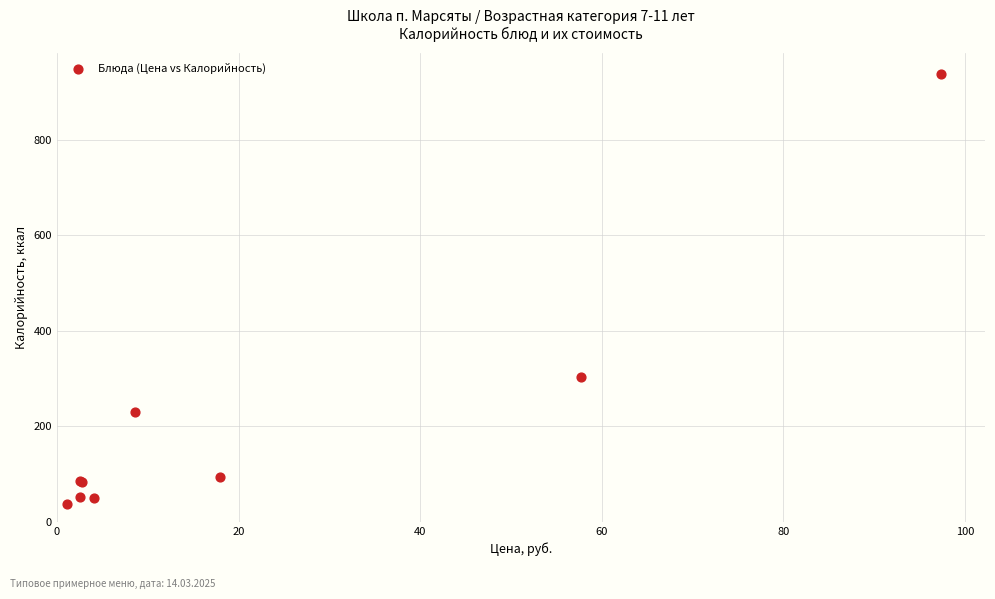

What Y value in the scatter plot is closest to 487?

303.0